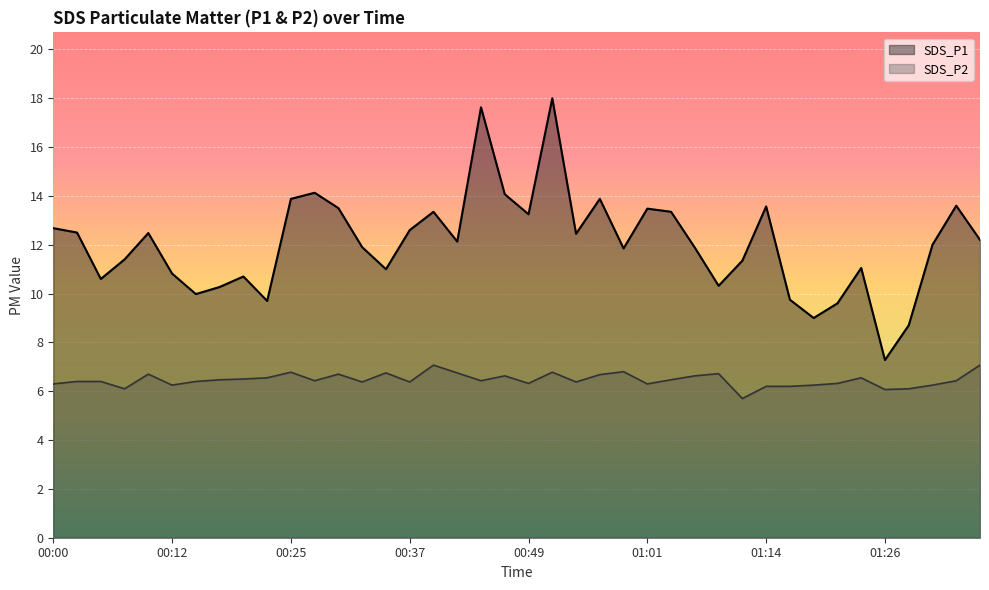

Which series has the largest total across all categories?

SDS_P1